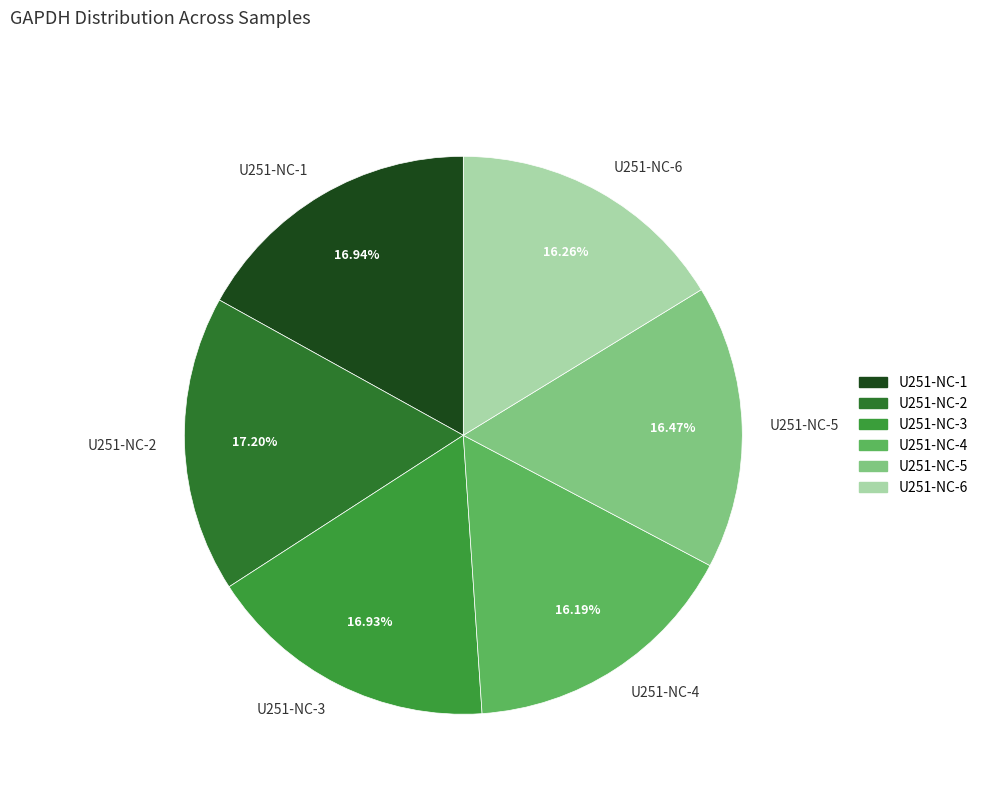

Approximately how many times larger is the value at U251-NC-4 compared to U251-NC-5?

1.0